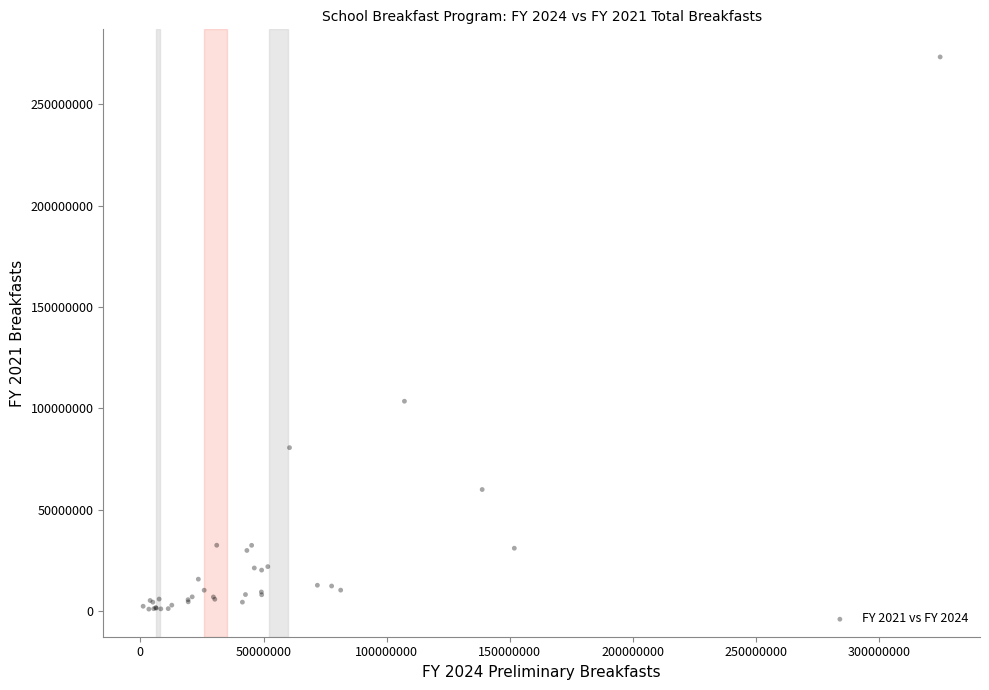

What Y value in the scatter plot is closest to 137155220?

103481783